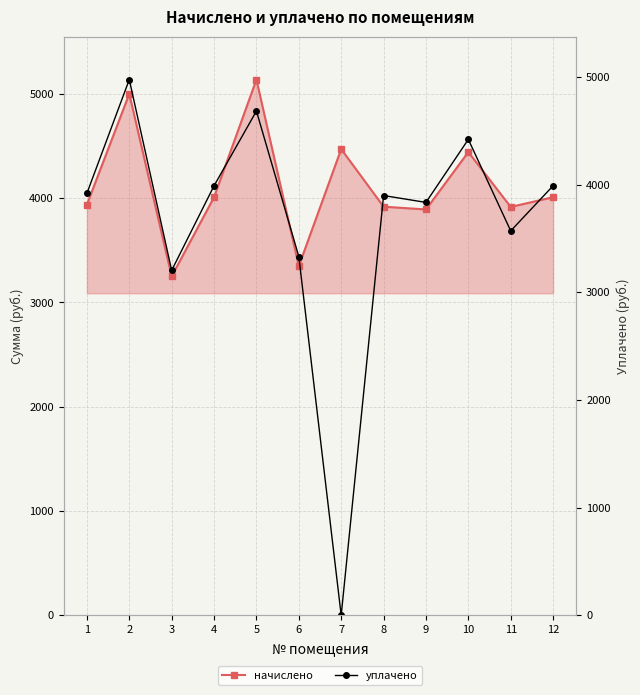

How many values in уплачено are above zero?

11